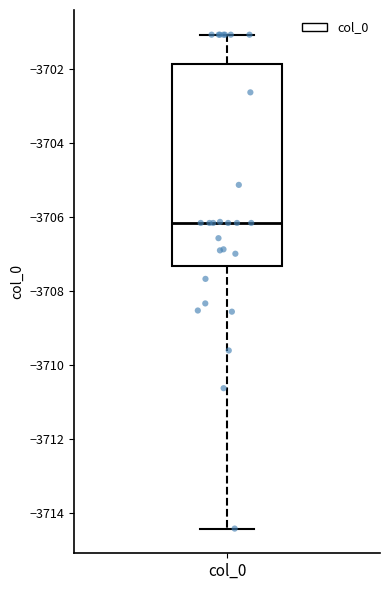

Where is the upper edge of the box for col_0 on the y-axis? The values are not printed on the chart, so give them approximately, as read against the axis.

-3701.8